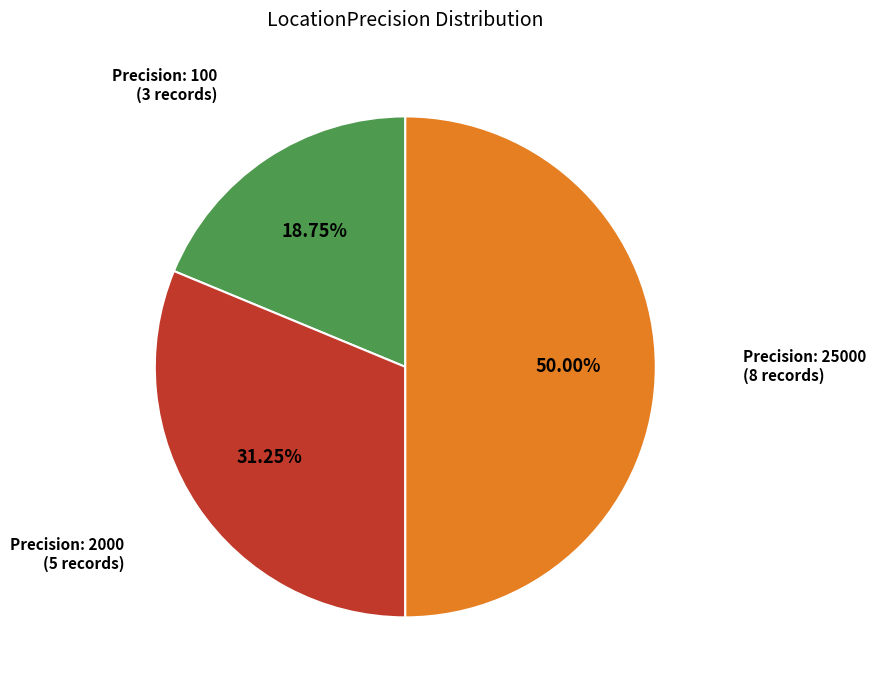

To the nearest percent, what is the average slice percentage?

33%